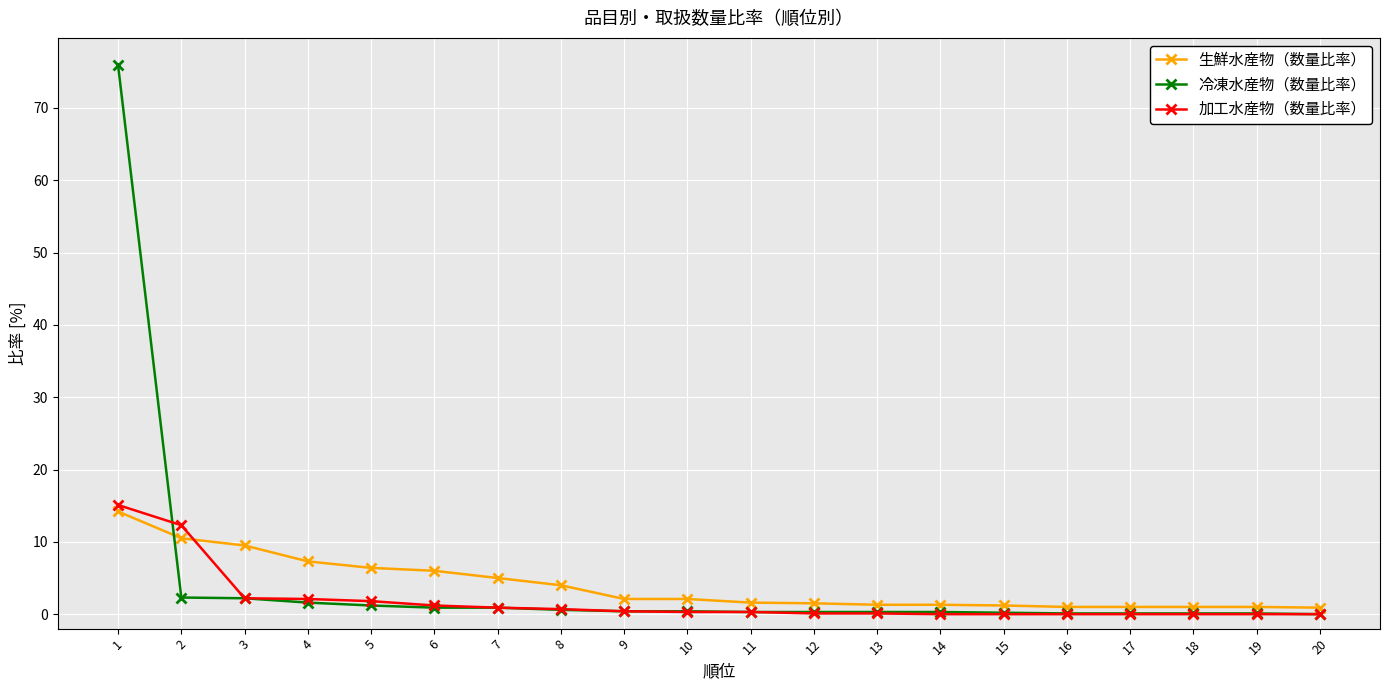

Between 4 and 16, which series saw the biggest shift?

生鮮水産物（数量比率）